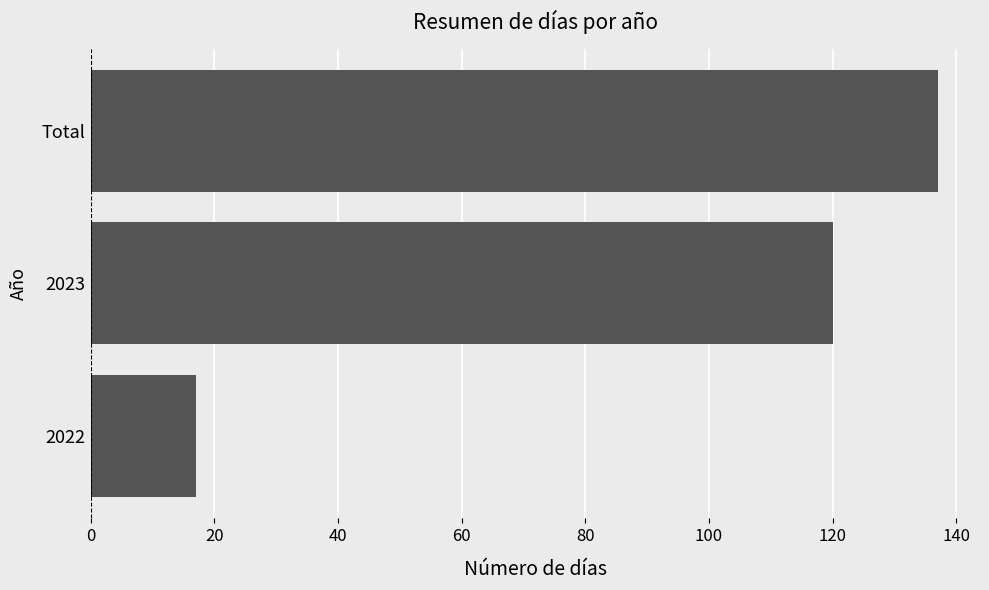

Does the chart contain any negative values?

No